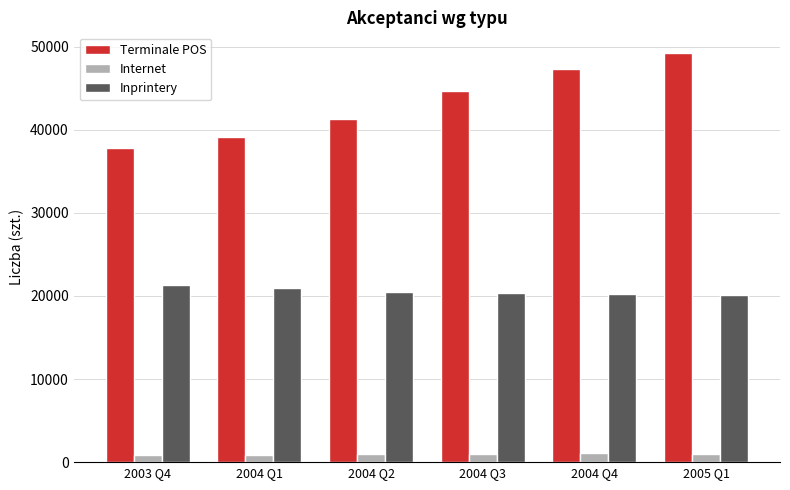

Which series has the widest spread of values?

Terminale POS